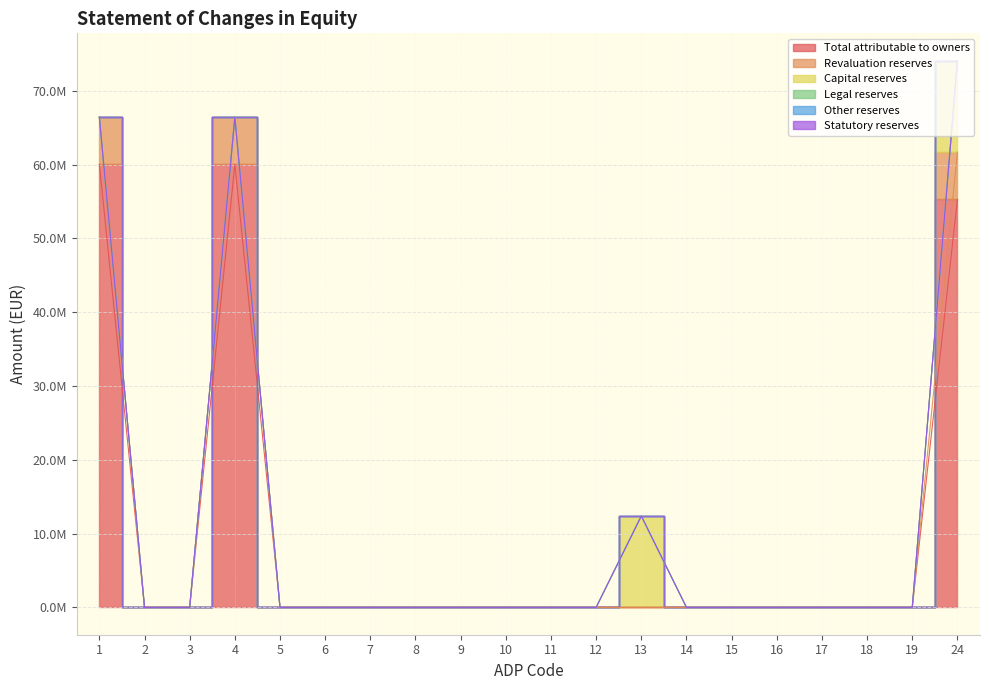

List the series in order of their peak value, lowest first.

Legal reserves, Other reserves, Statutory reserves, Revaluation reserves, Capital reserves, Total attributable to owners